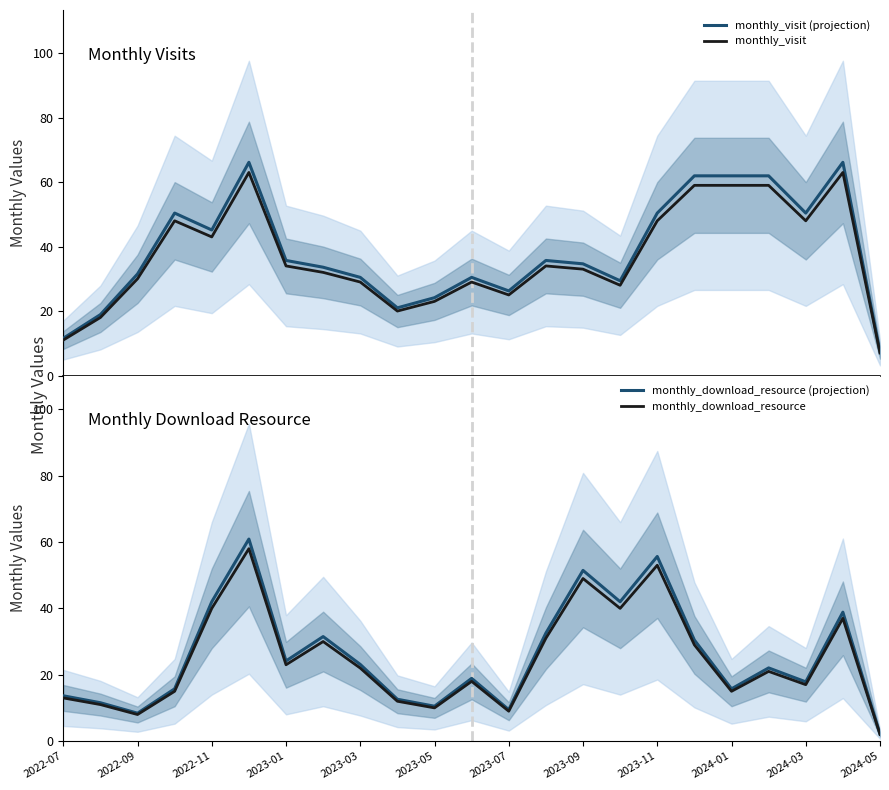

List the series in order of their peak value, lowest first.

monthly_download_resource, monthly_download_resource (projection), monthly_visit, monthly_visit (projection)